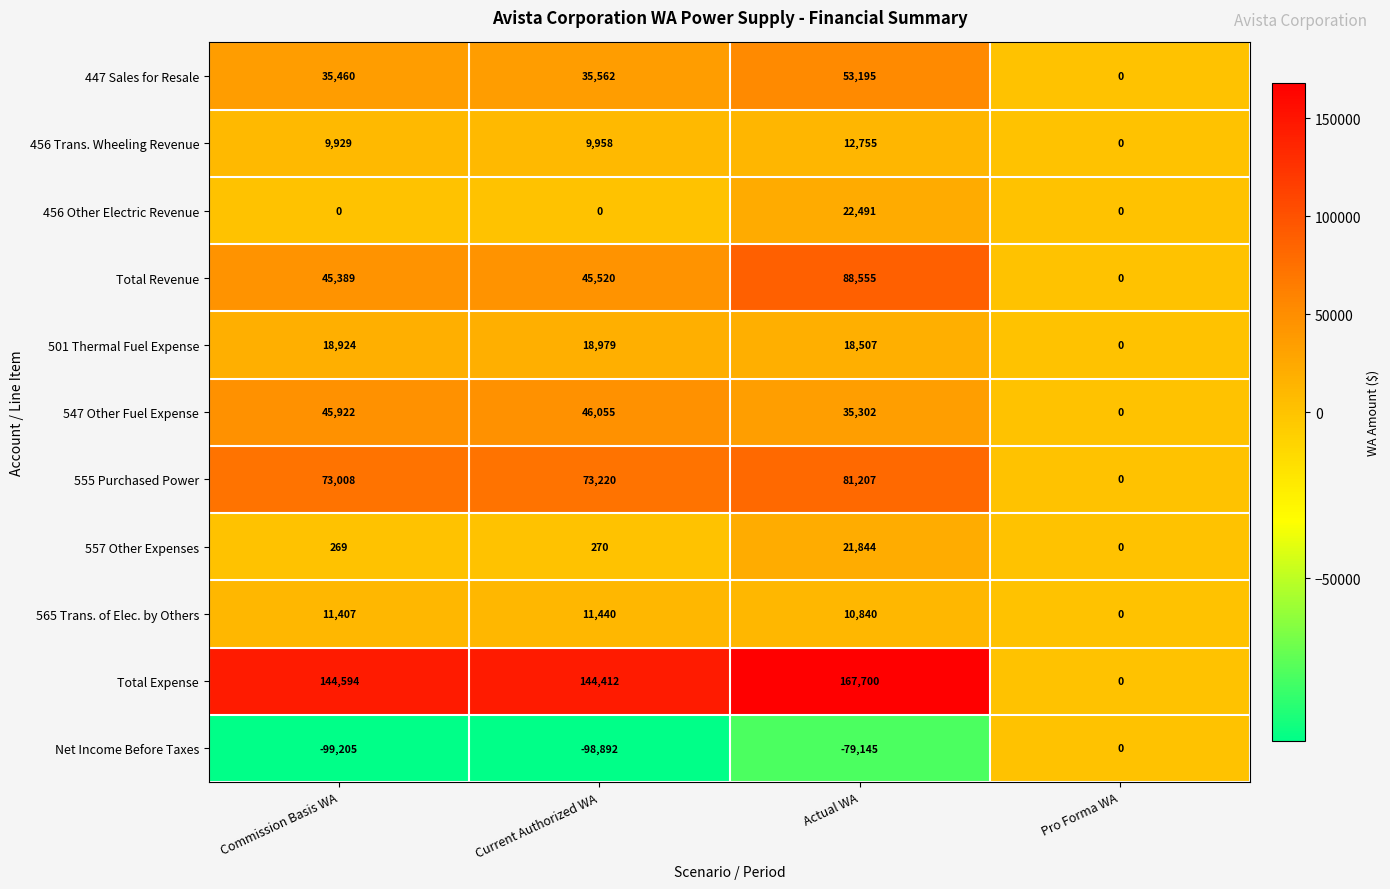

Is it true that 565 Trans. of Elec. by Others equals 6987 at Pro Forma WA?

False